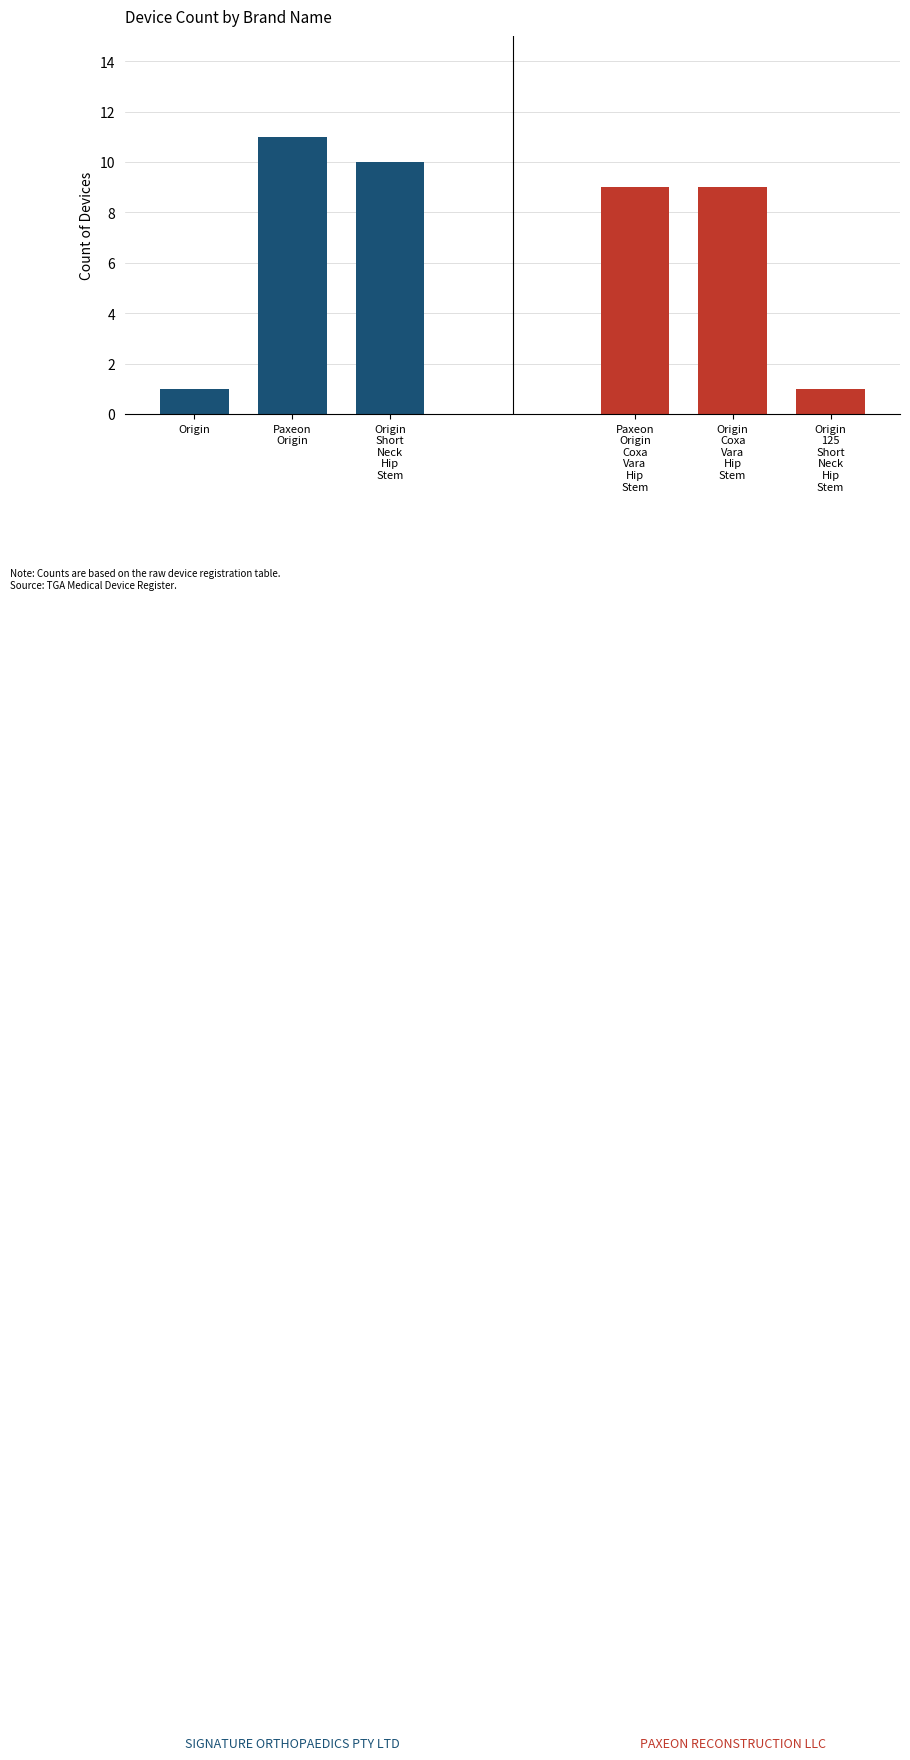

Reading left to right, extract all data points from this chart.

SIGNATURE ORTHOPAEDICS PTY LTD: 1	11	10
PAXEON RECONSTRUCTION LLC: 9	9	1